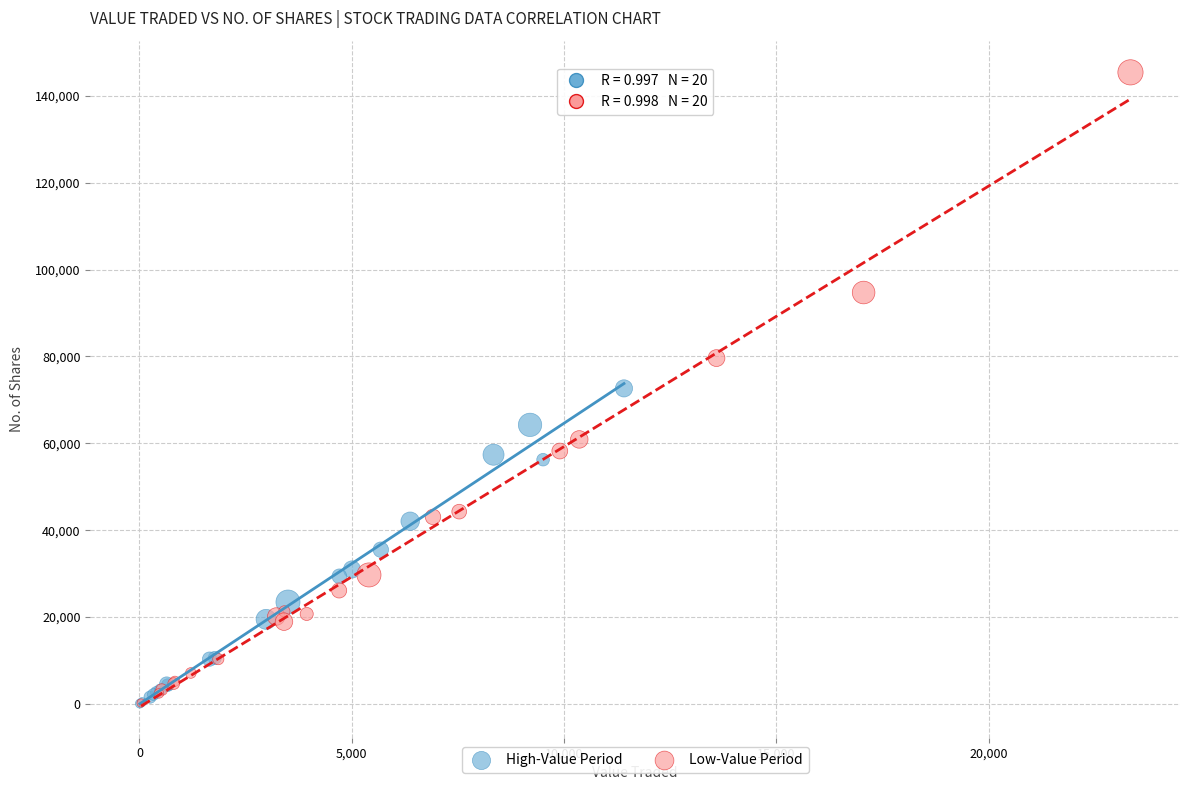

What are all the series names shown in the legend?

High-Value Period, Low-Value Period